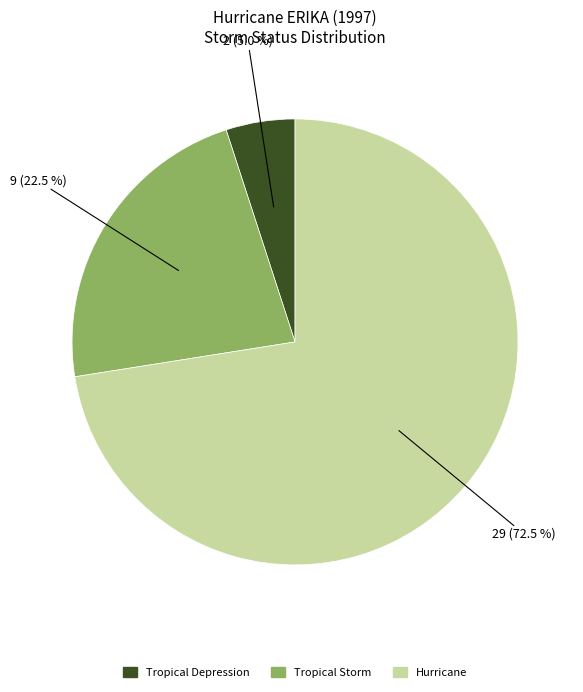

Is there a majority slice in this chart?

Yes